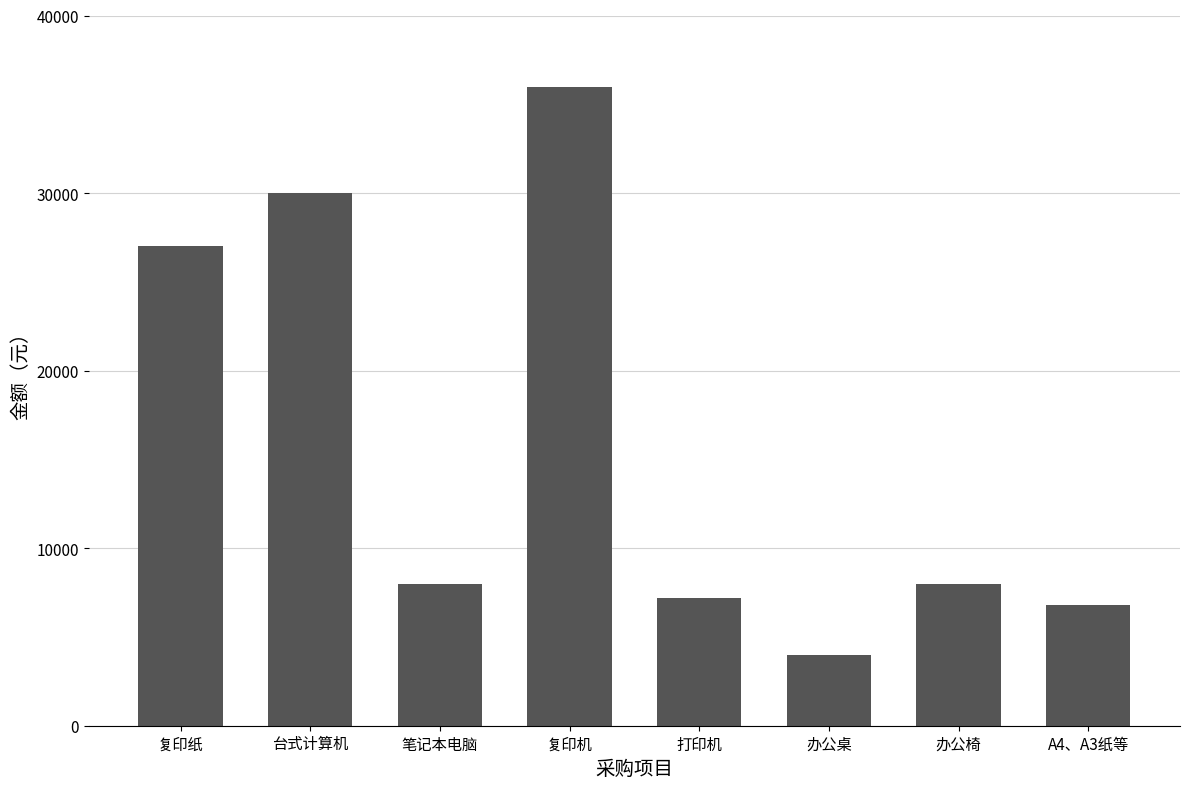

Reading right to left, what are all the values shown in this chart?

A4、A3纸等=6800	办公椅=8000	办公桌=4000	打印机=7200	复印机=36000	笔记本电脑=8000	台式计算机=30000	复印纸=27000